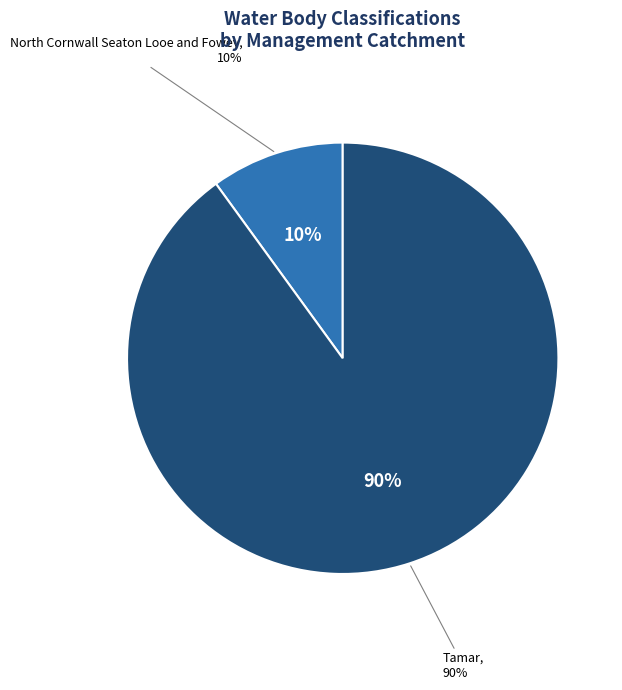

The North Cornwall Seaton Looe and Fowey slice represents 10% of the pie. True or false?

True